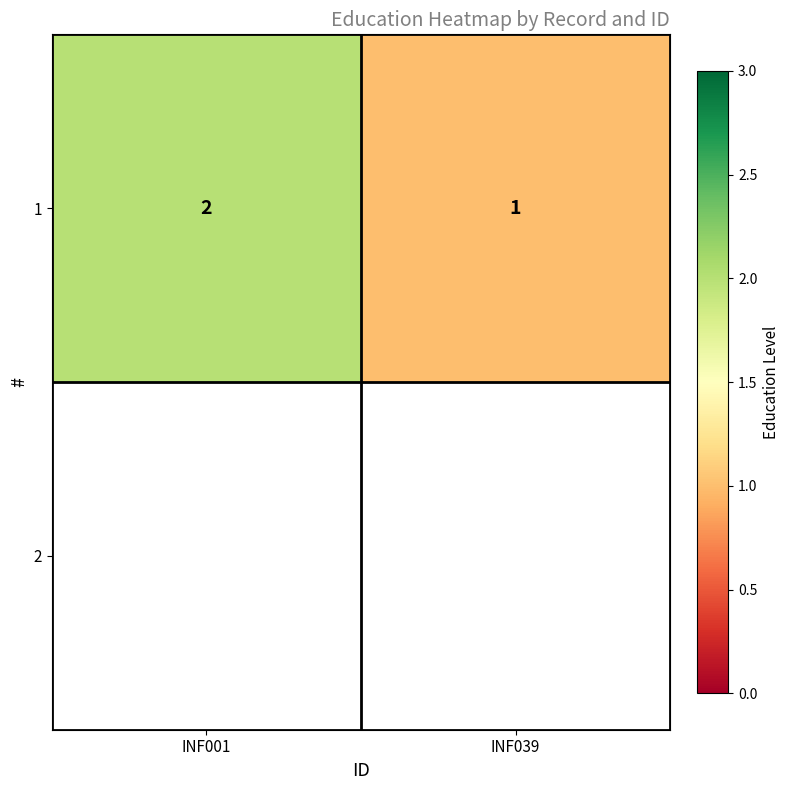

Where is the data nearest to the value 1?

INF039